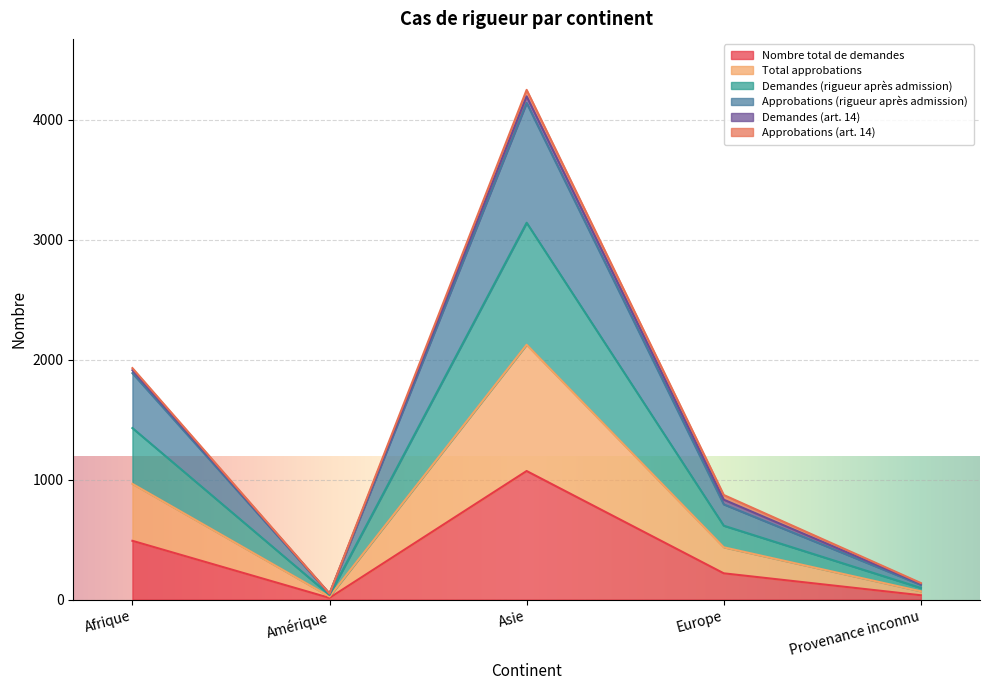

What is the label of the 1st point from the right?

Provenance inconnu